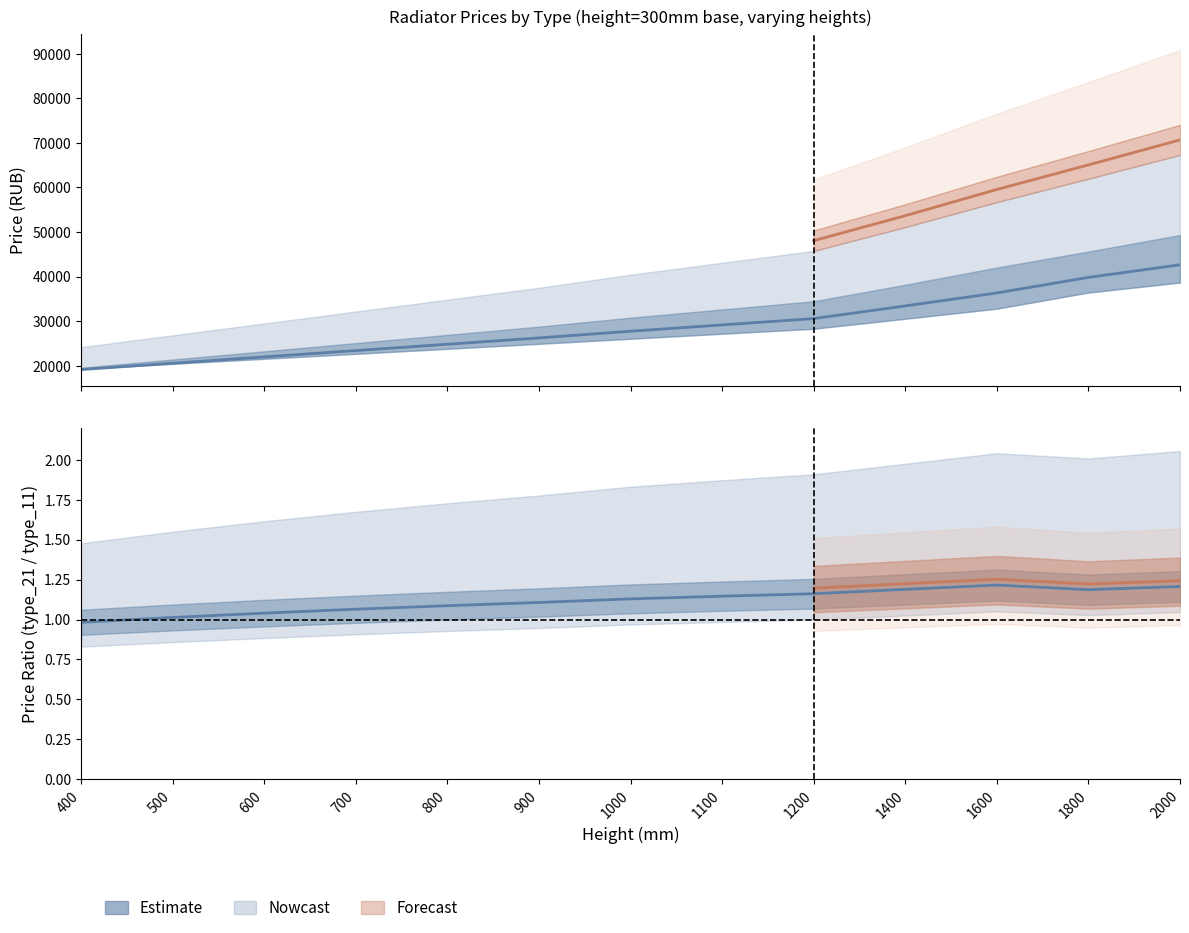

What is the total value across all series at 600?

143548.5